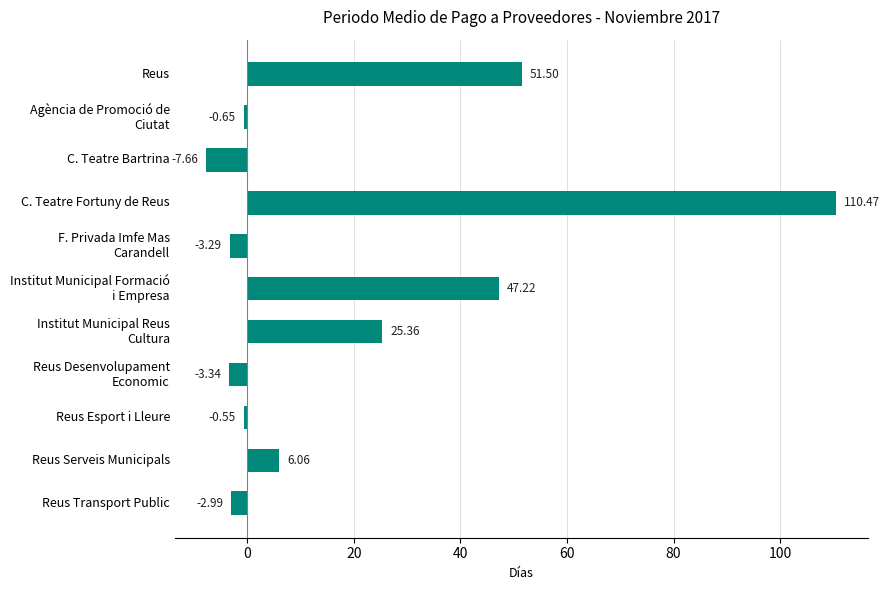

At which label is the value closest to 51?

Reus